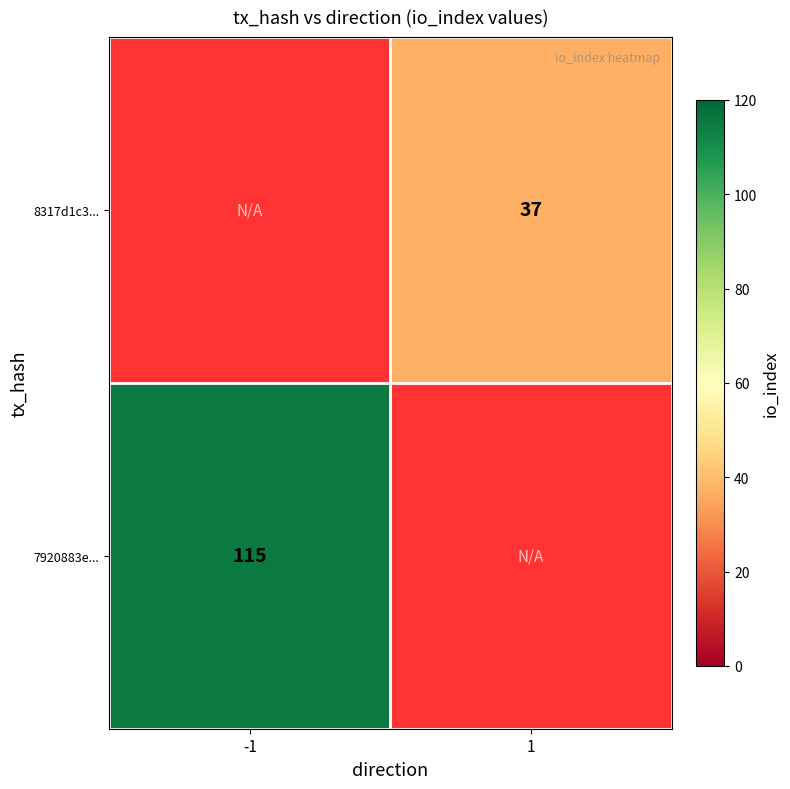

How many series are shown in this chart?

2